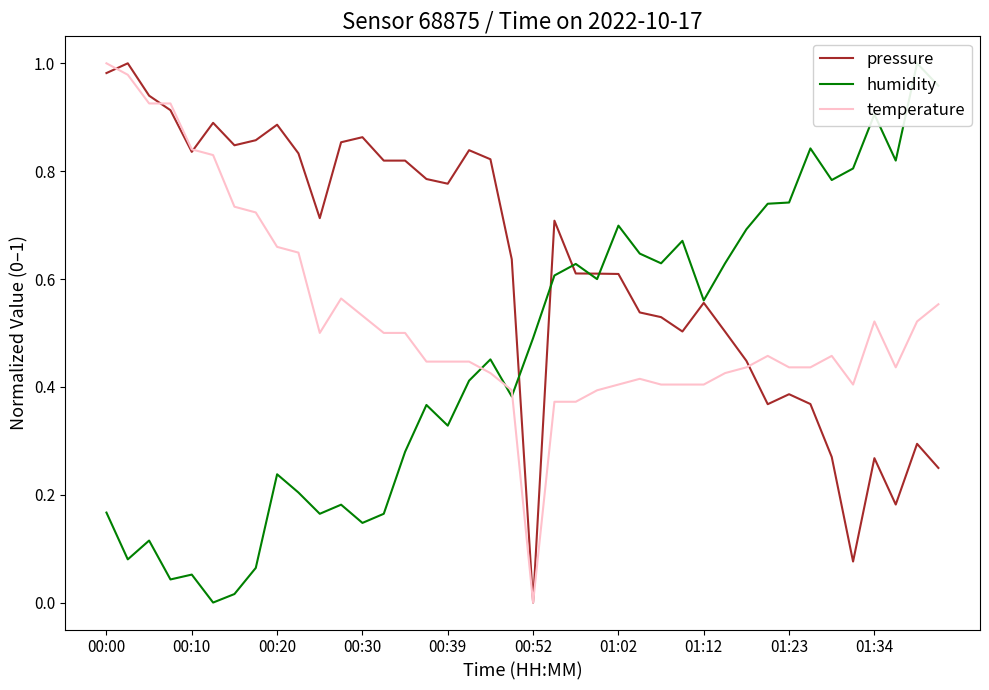

Which series has the widest spread of values?

pressure